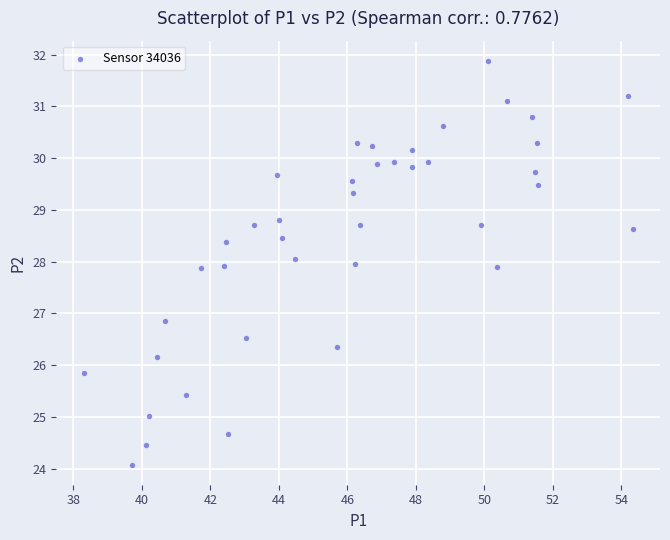

What Y value in the scatter plot is closest to 27?

26.9